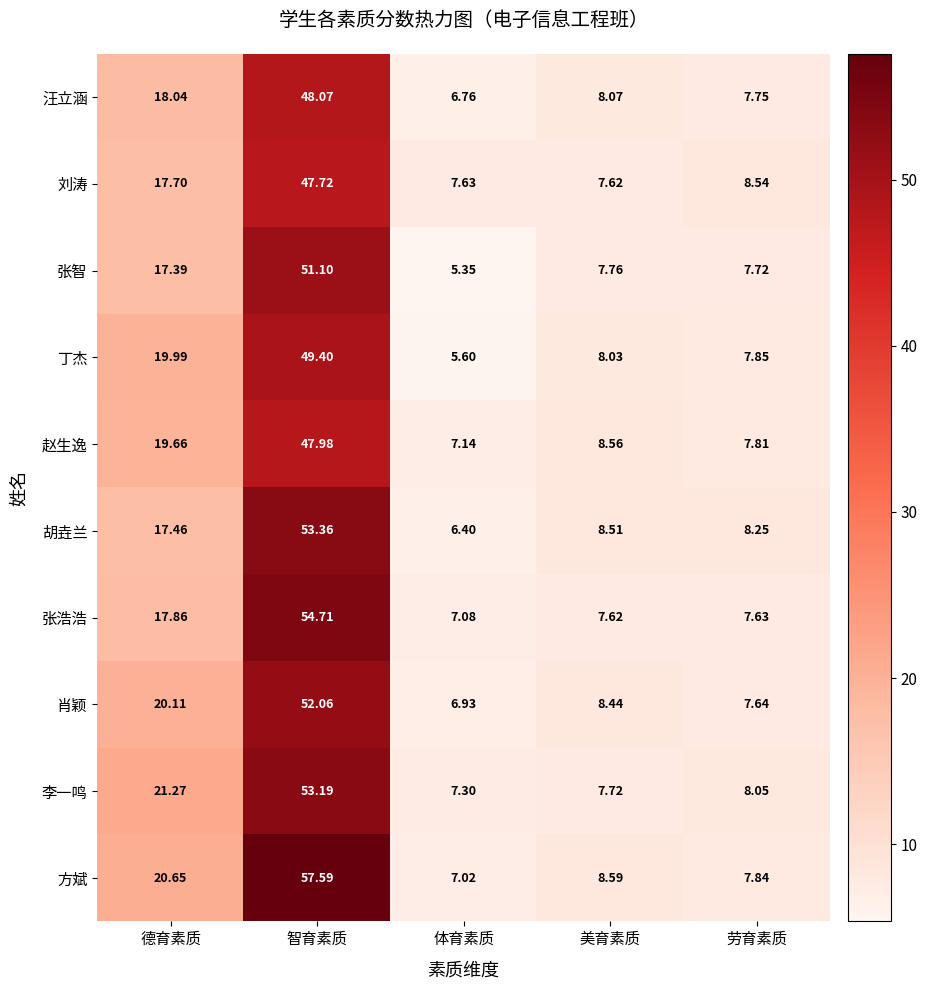

Count the number of data series in this chart.

10